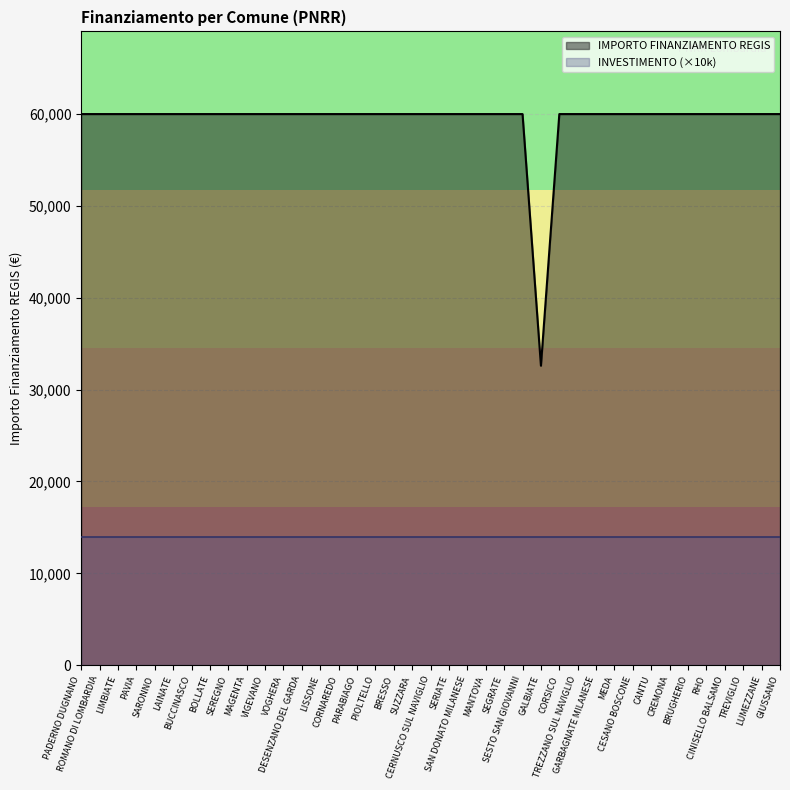

Rank the categories by value from lowest to highest.

GALBIATE, PADERNO DUGNANO, ROMANO DI LOMBARDIA, LIMBIATE, PAVIA, SARONNO, LAINATE, BUCCINASCO, BOLLATE, SEREGNO, MAGENTA, VIGEVANO, VOGHERA, DESENZANO DEL GARDA, LISSONE, CORNAREDO, PARABIAGO, PIOLTELLO, BRESSO, SUZZARA, CERNUSCO SUL NAVIGLIO, SERIATE, SAN DONATO MILANESE, MANTOVA, SEGRATE, SESTO SAN GIOVANNI, CORSICO, TREZZANO SUL NAVIGLIO, GARBAGNATE MILANESE, MEDA, CESANO BOSCONE, CANTU, CREMONA, BRUGHERIO, RHO, CINISELLO BALSAMO, TREVIGLIO, LUMEZZANE, GIUSSANO